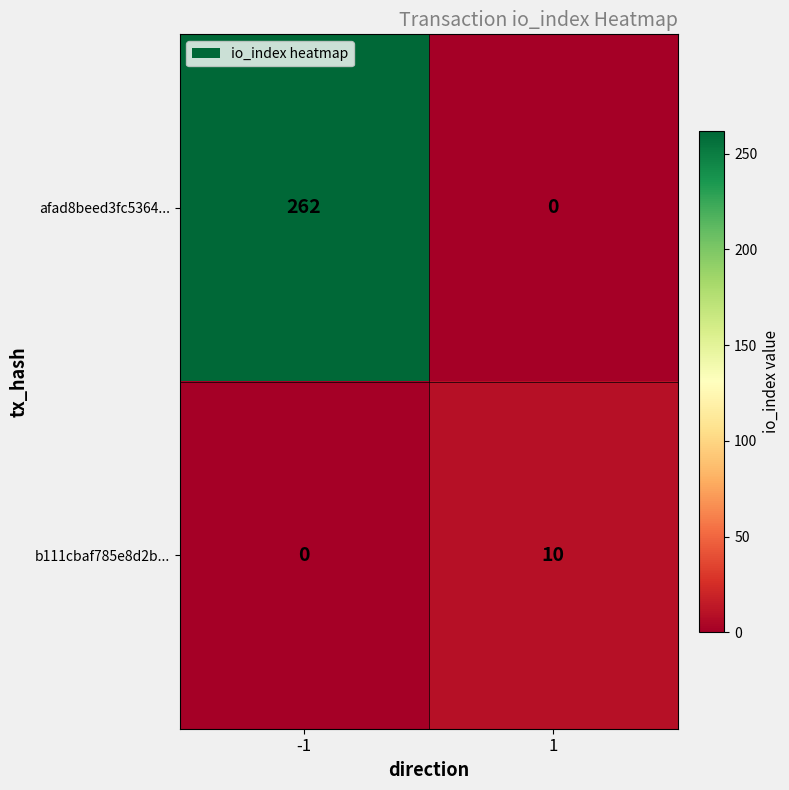

Reading left to right, extract all data points from this chart.

afad8beed3fc5364...: -1=262	1=0
b111cbaf785e8d2b...: -1=0	1=10